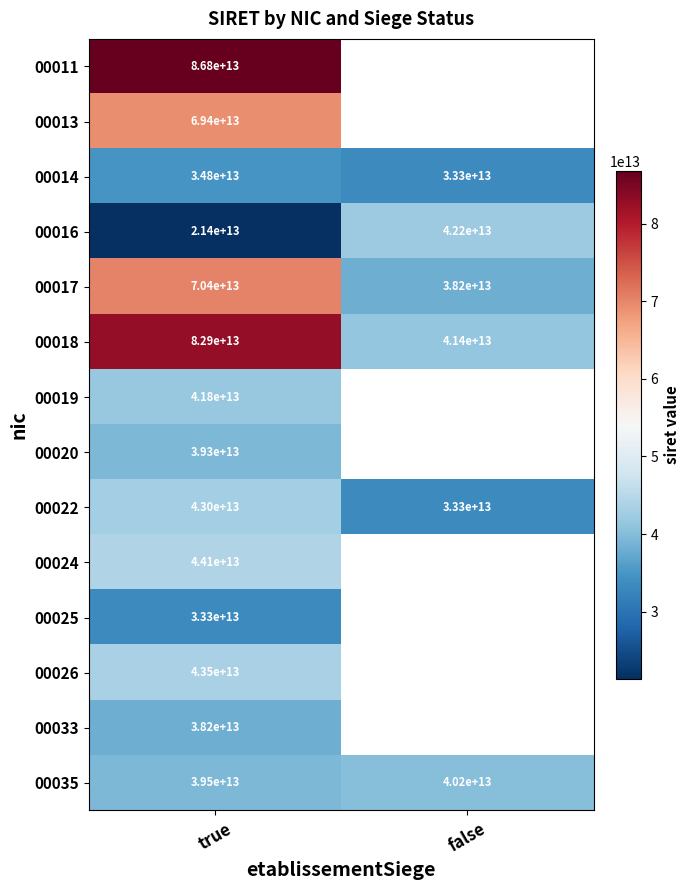

At which category does the chart reach its minimum across all series?

true